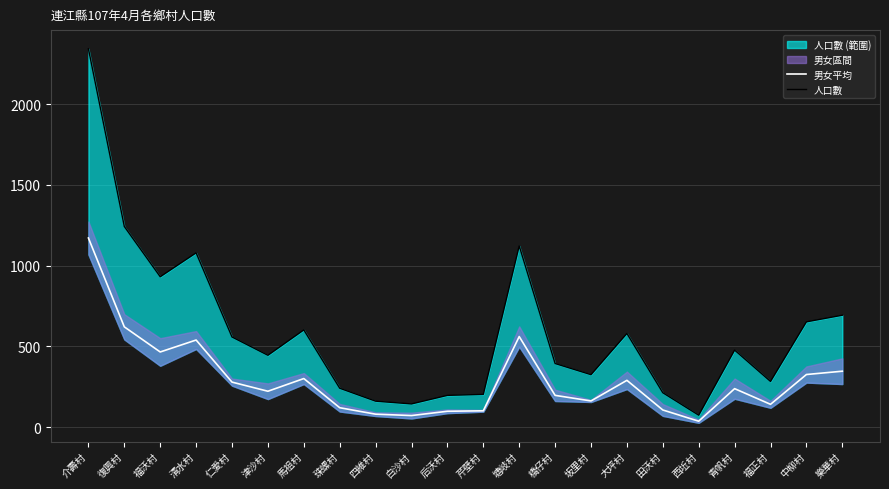

How many lines are shown in the chart?

2